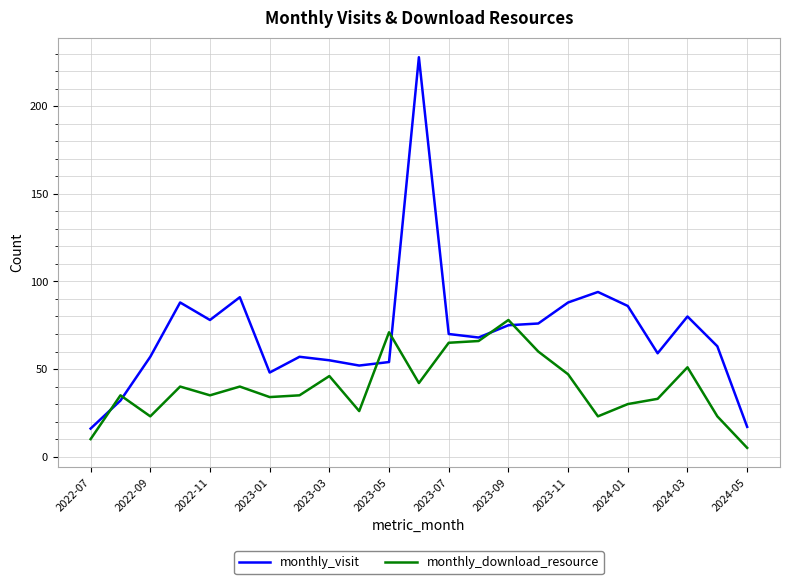

Which series has the largest total across all categories?

monthly_visit